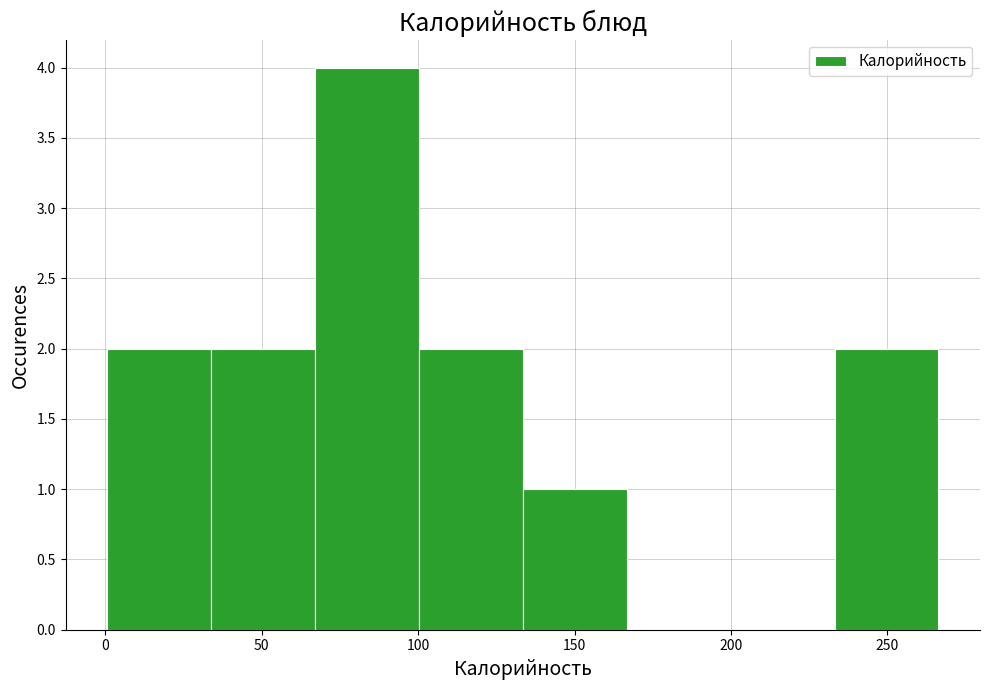

How tall is the bar that spans 0 to 35 on the x-axis? Neither the bar edges nor the heights are printed on the chart, so give them approximately, as read against the axes.

2